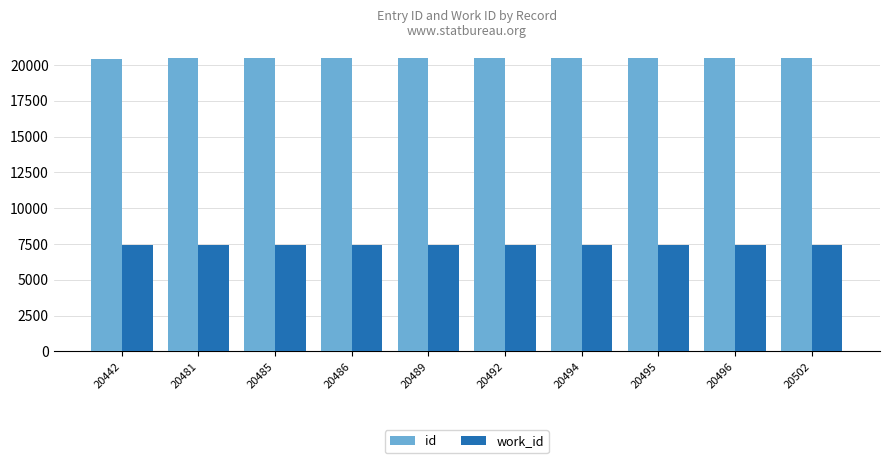

What is the sum of all work_id values?

74065